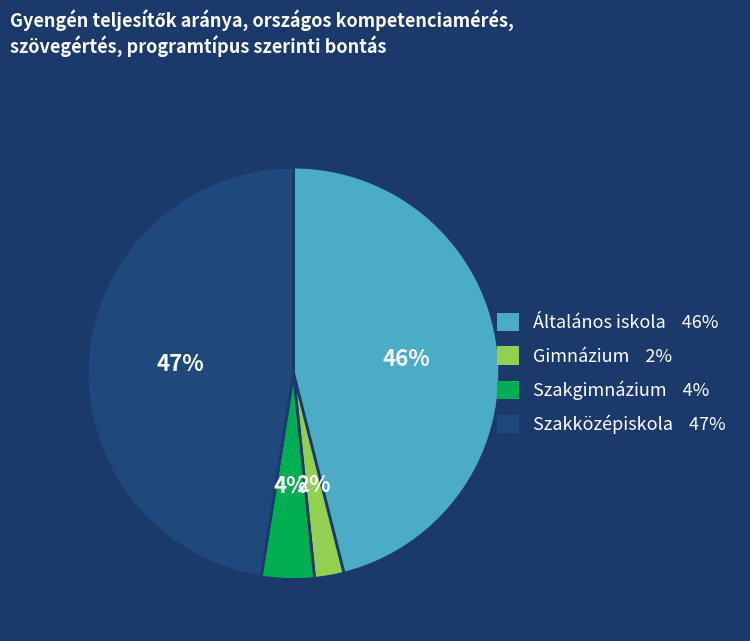

What percentage is the Gimnázium slice, to the nearest percent?

2%